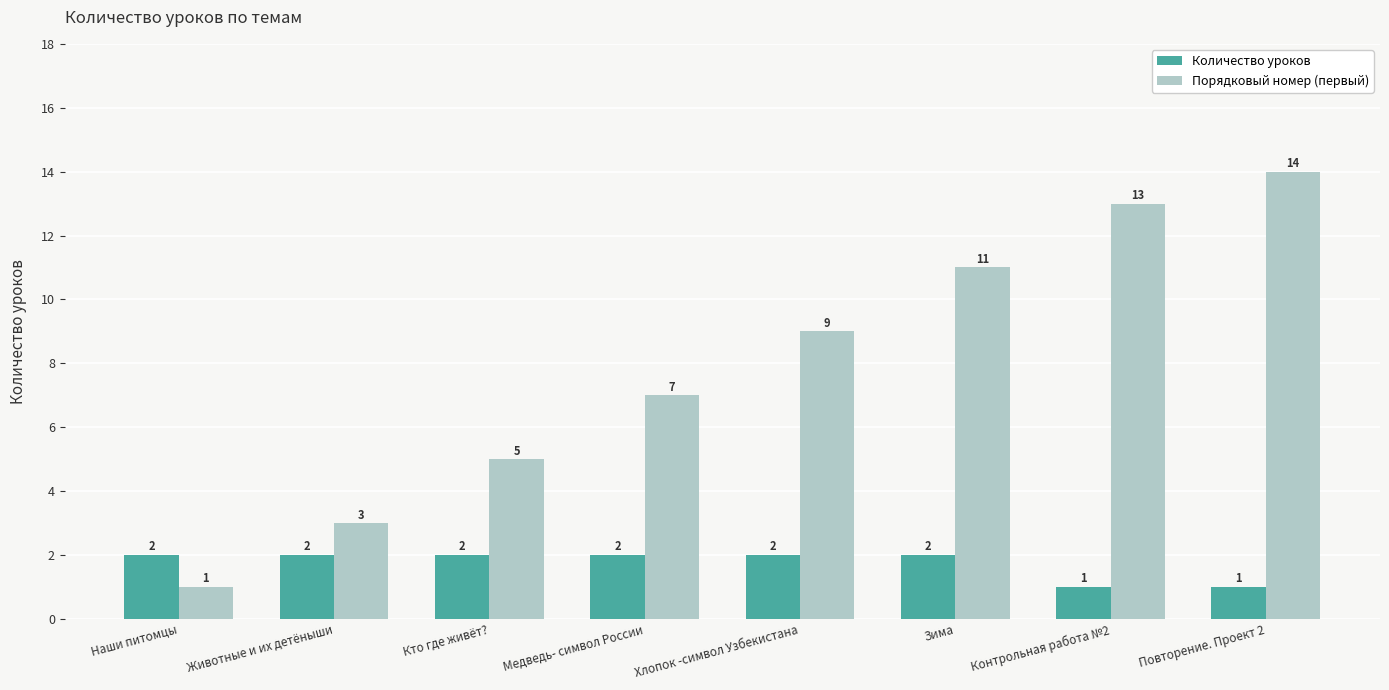

What is the value of the Количество уроков bar at the 4th from the left?

2